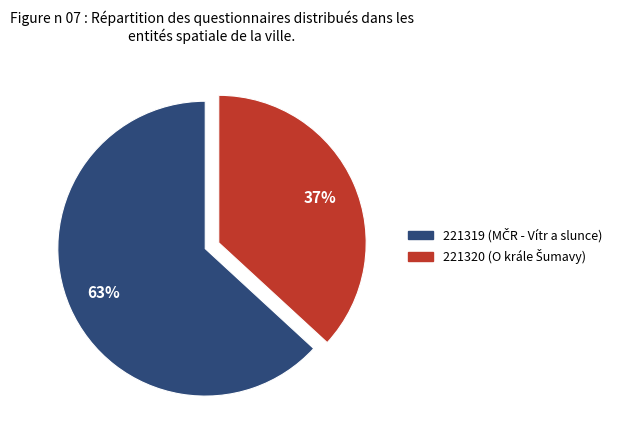

Which has a higher value, 221319 or 221320?

221319